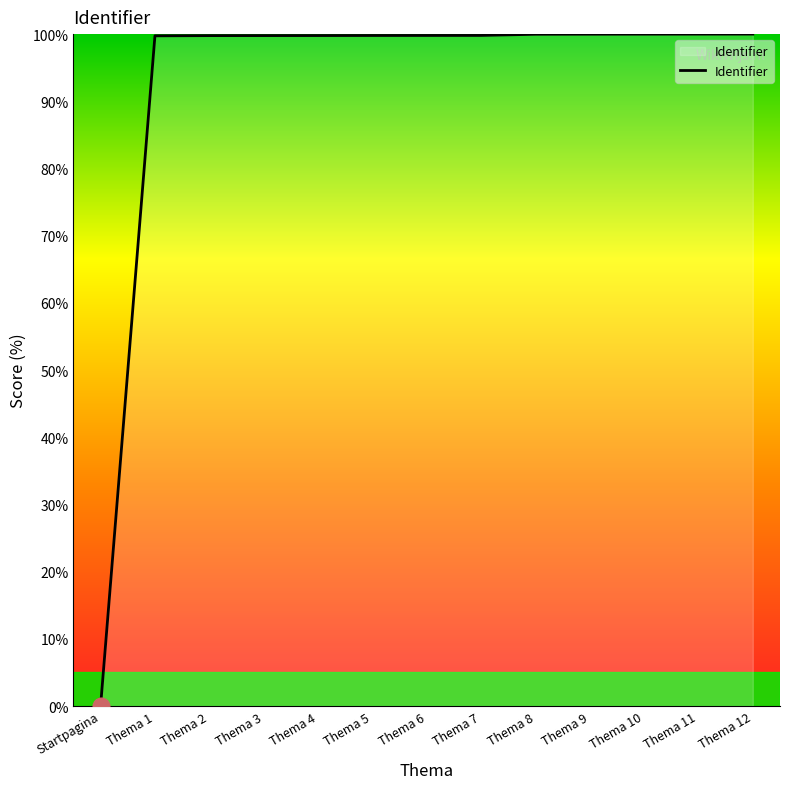

What is the ratio of the value at Thema 3 to the value at Thema 5?

1.0